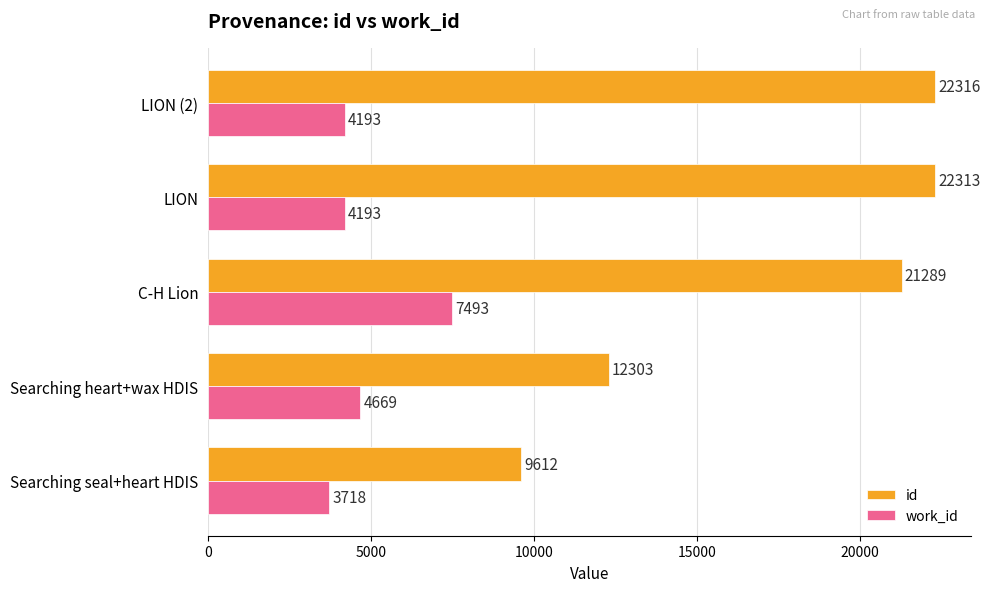

What is the smallest value displayed?

3718